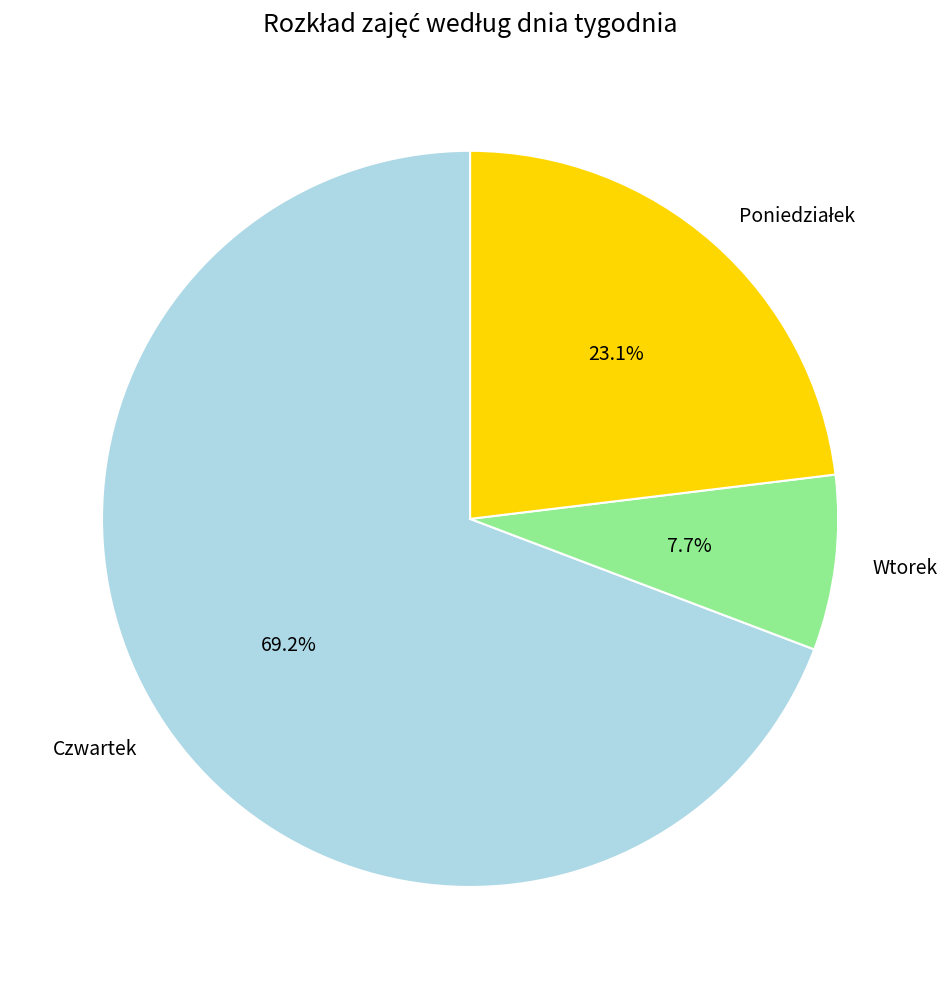

Which slice represents more than half of the pie?

Czwartek